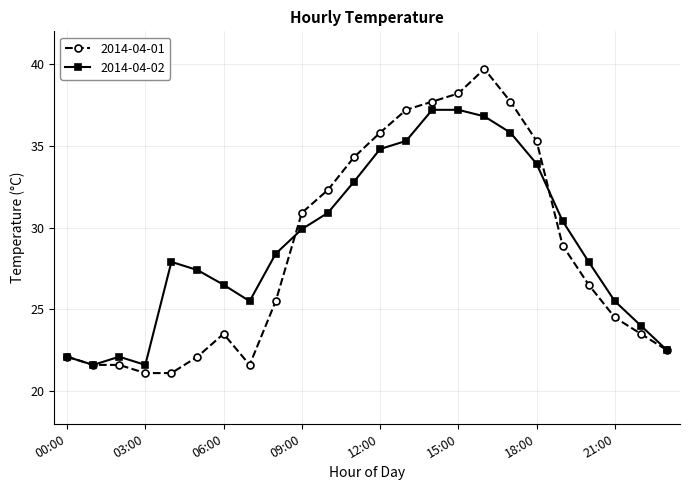

What is the value of the 2014-04-01 point at the 6th from the left?

22.1